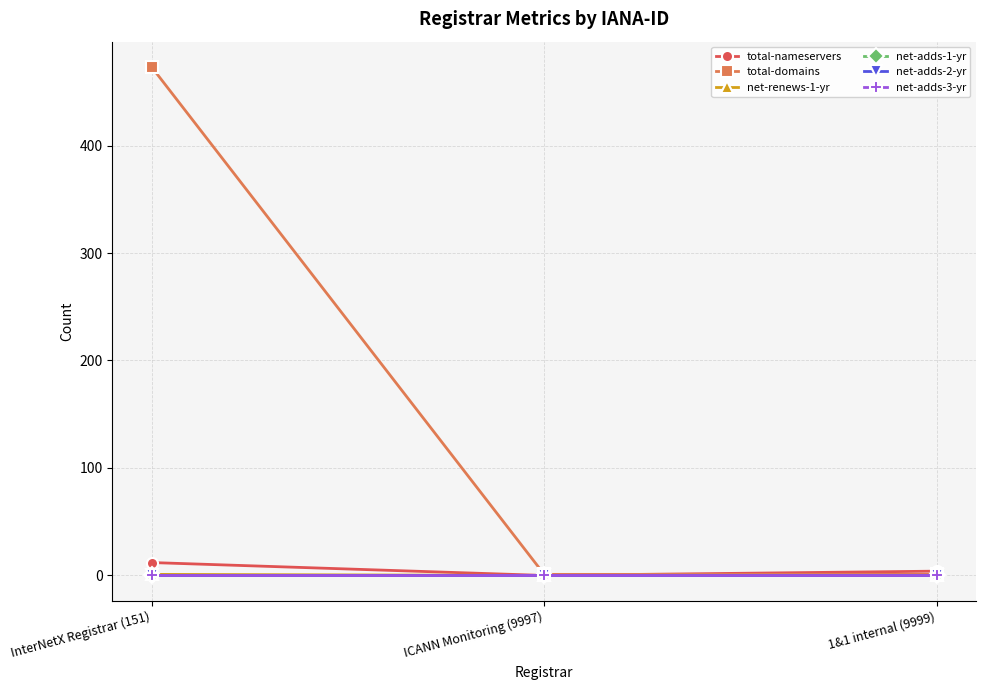

What is the label of the 1st point from the left?

InterNetX Registrar (151)